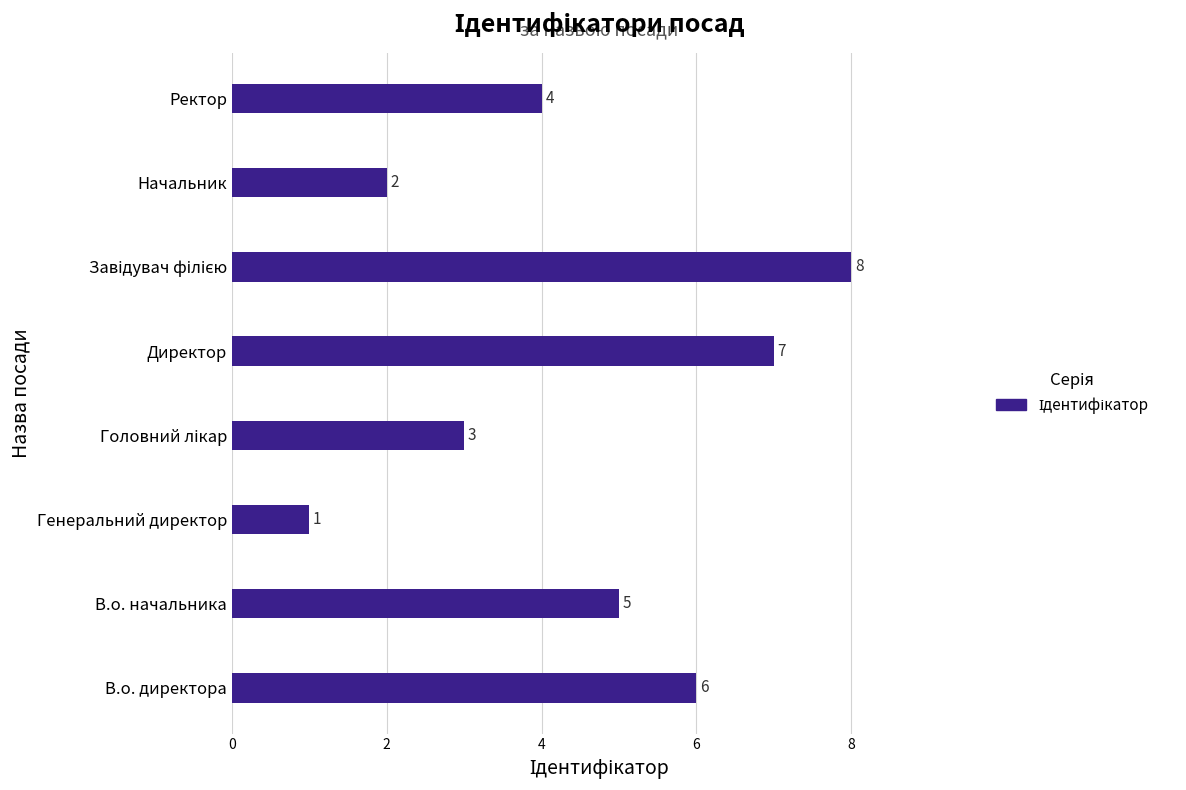

Which has a higher value, Начальник or Генеральний директор?

Начальник